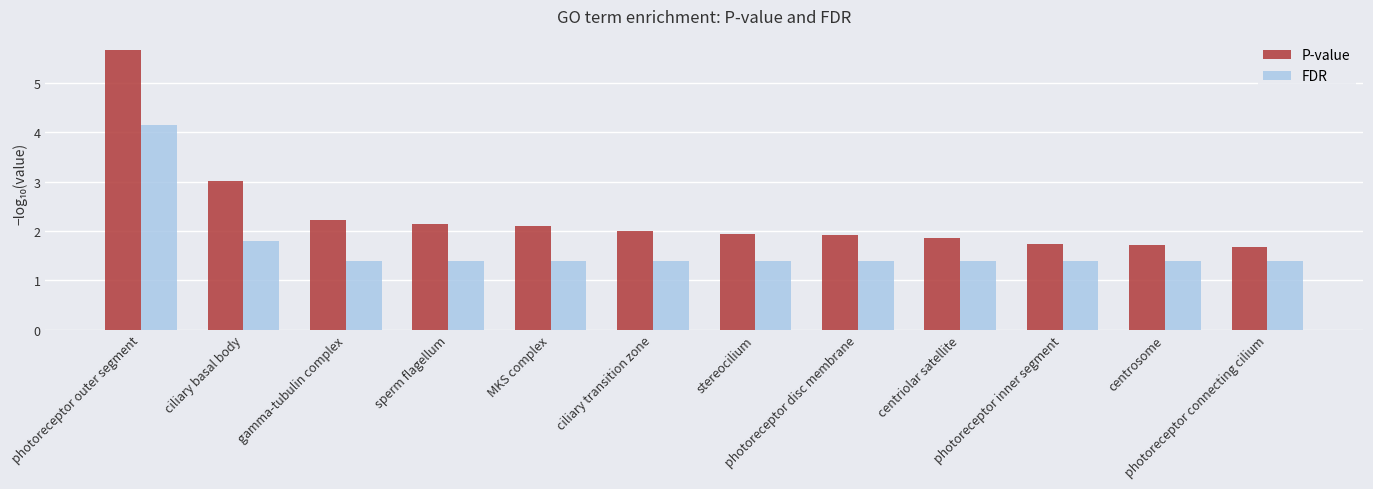

The value of FDR at photoreceptor inner segment is 1.4. True or false?

True